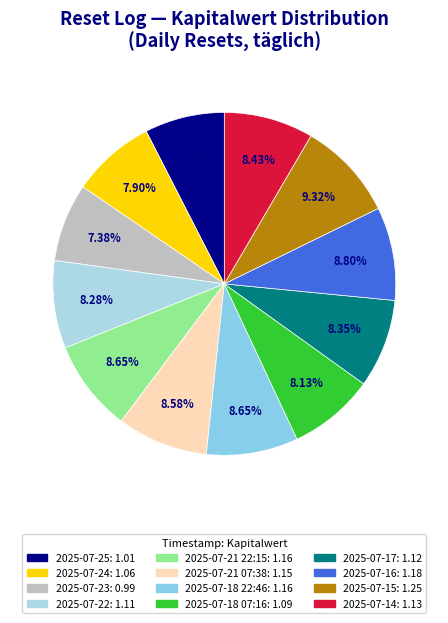

How many segments does this pie chart have?

12